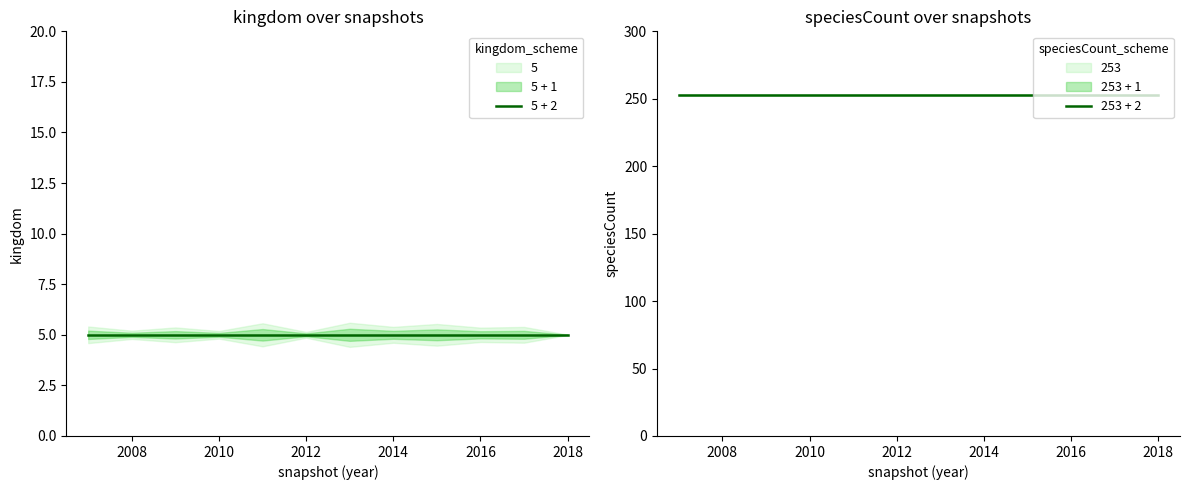

Is it true that 253 + 2 equals 253 at 2008?

True